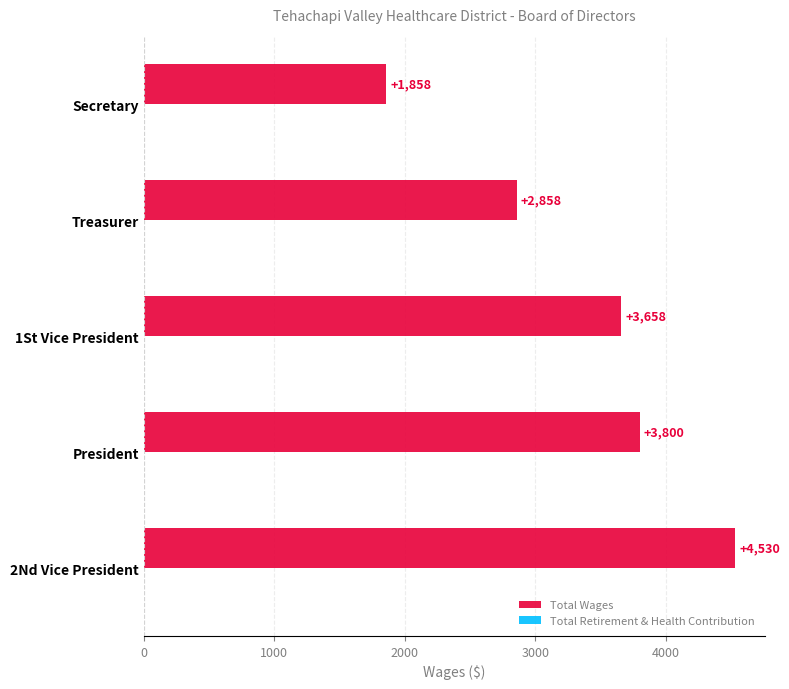

True or false: the data shows 5201 at 1St Vice President.

False